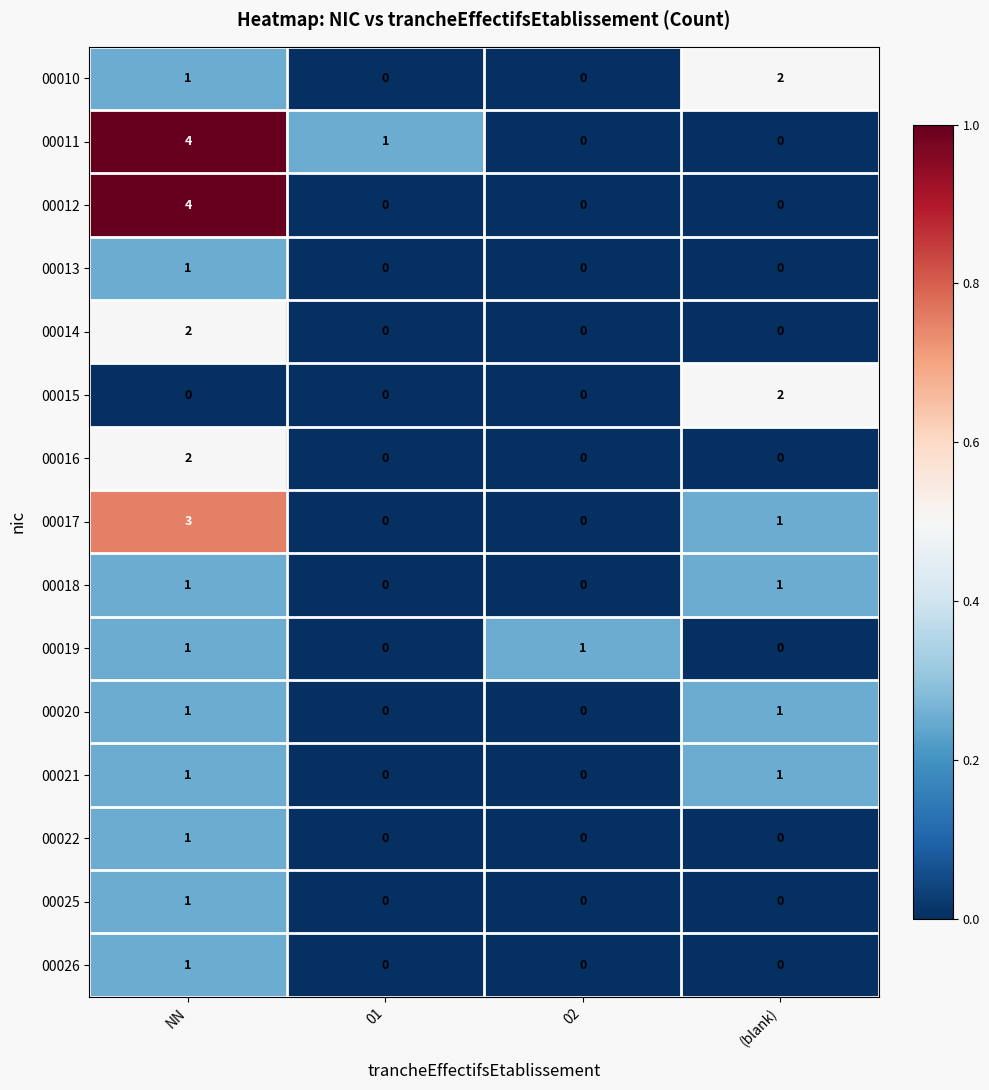

Count the 00026 values in the range 0 to 1.

4